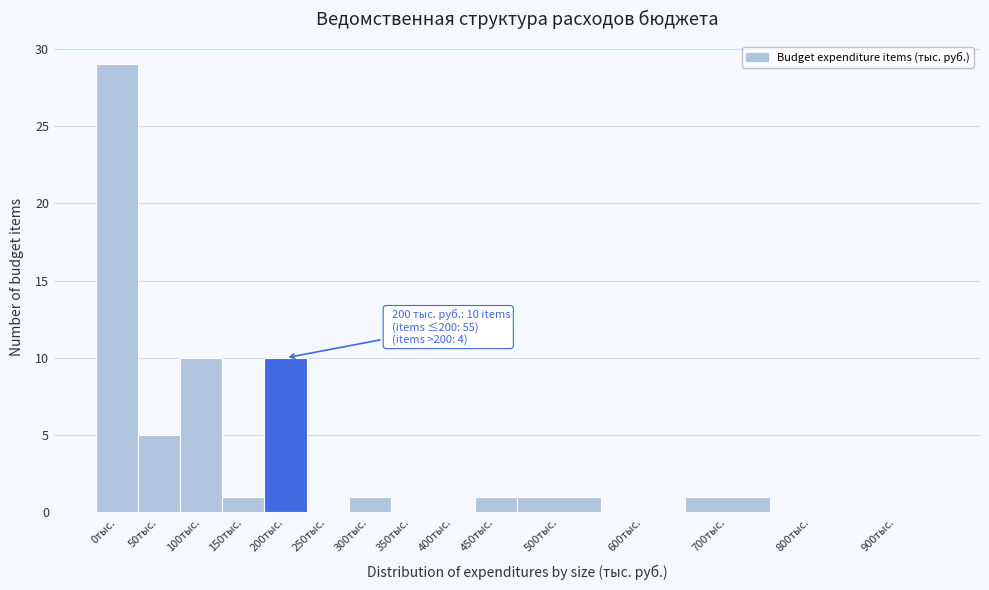

Reading right to left, transcribe all the data shown in this chart.

900тыс.=0	800тыс.=0	700тыс.=1	600тыс.=0	500тыс.=1	450тыс.=1	400тыс.=0	350тыс.=0	300тыс.=1	250тыс.=0	200тыс.=10	150тыс.=1	100тыс.=10	50тыс.=5	0тыс.=29